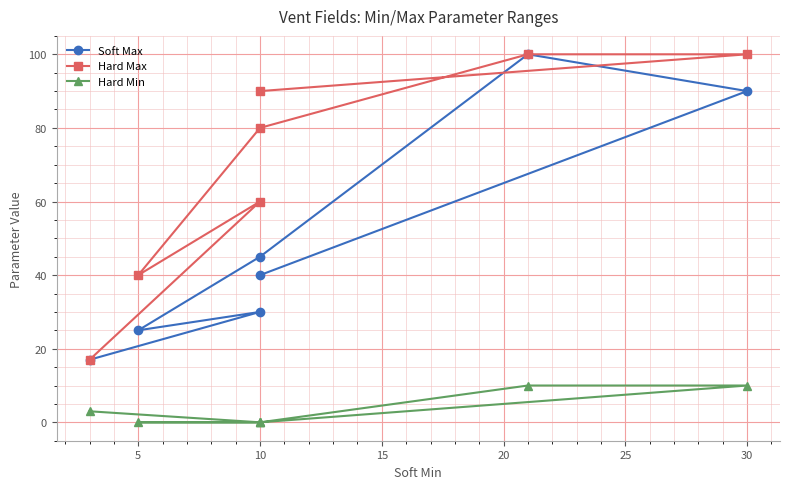

What are all the series names shown in the legend?

Soft Max, Hard Max, Hard Min